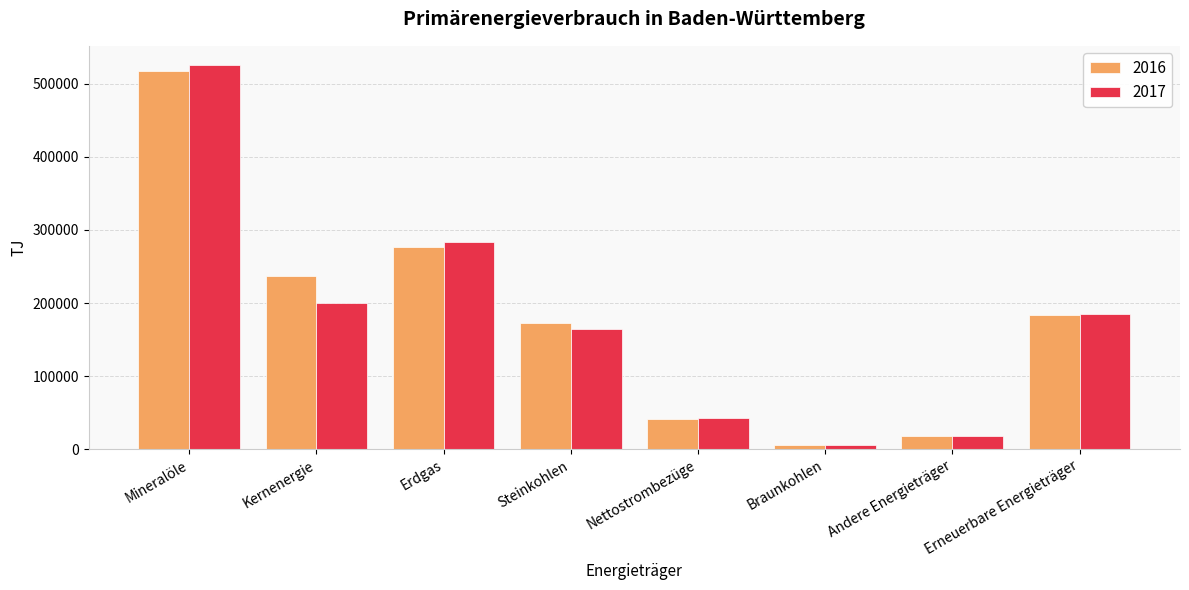

Which category has the lowest value across all series?

Braunkohlen